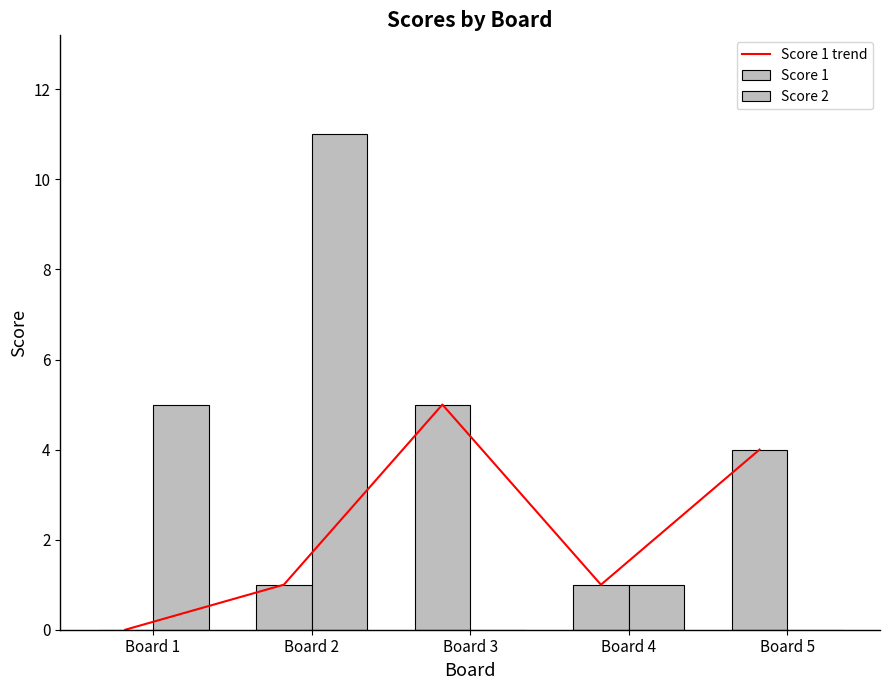

Count the Score 1 values in the range 1 to 4.

3